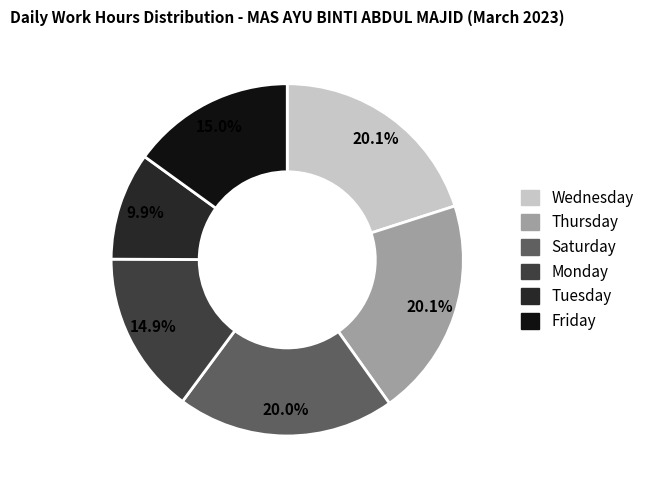

Is there any slice that represents more than half of the pie?

No